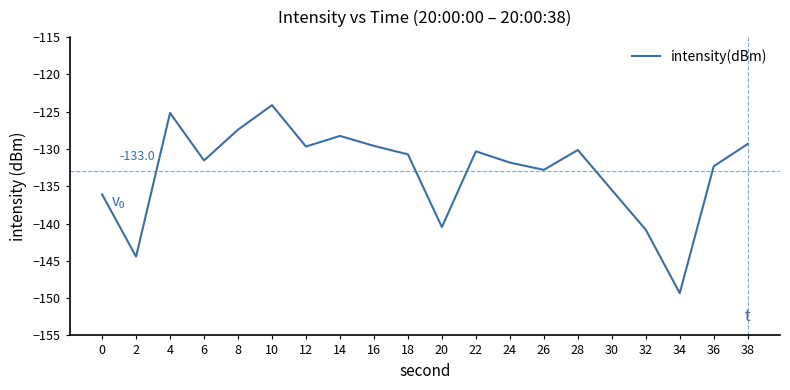

How many interior local valleys (lower than both neighbors) does the data have?

6